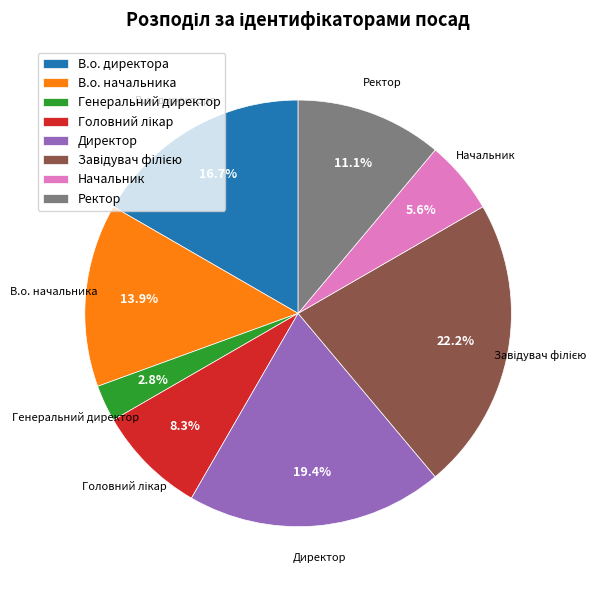

How many slices are in this pie chart?

8